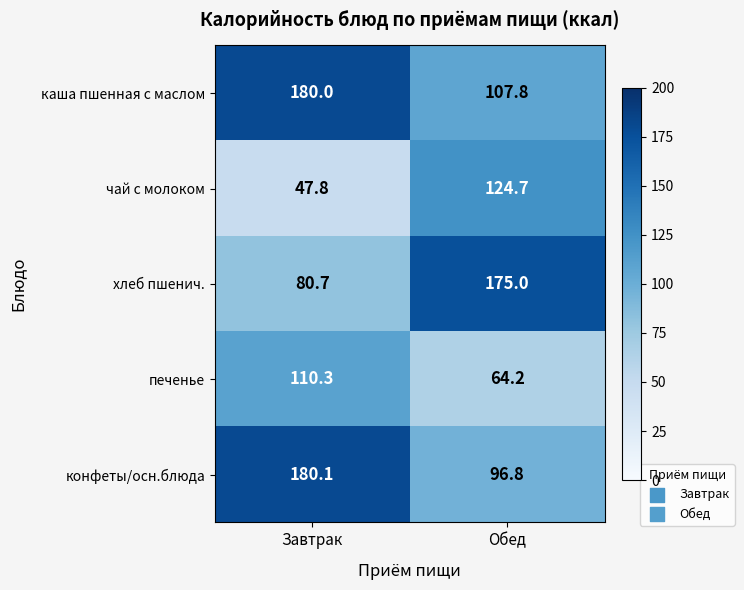

Where is конфеты/осн.блюда nearest to the value 138?

Обед